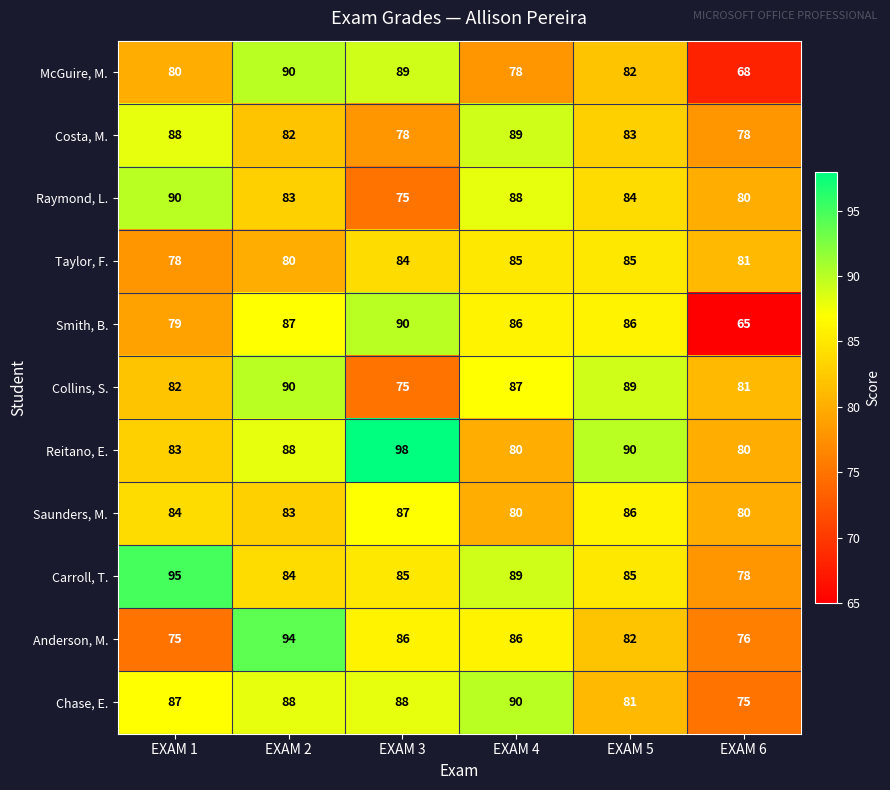

What is the average value of the Carroll, T. series?

86